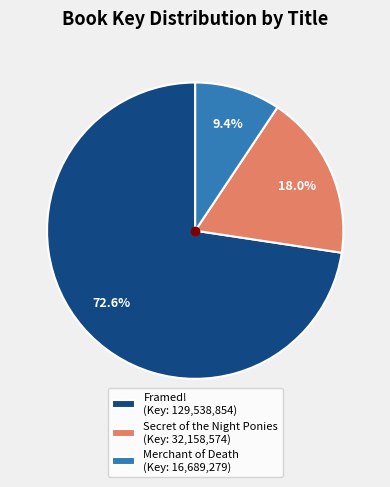

Does any single category account for the majority?

Yes